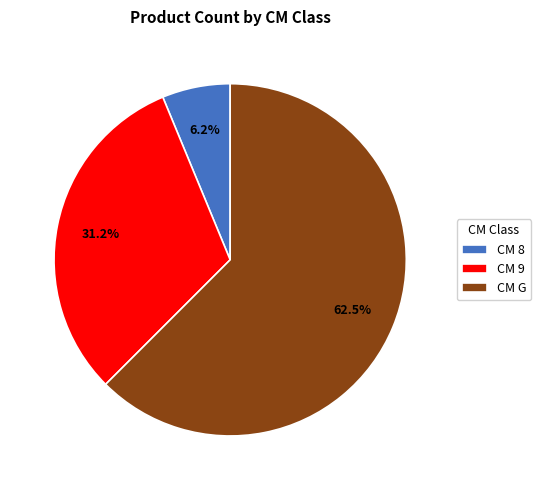

Which slice is the largest?

CM G